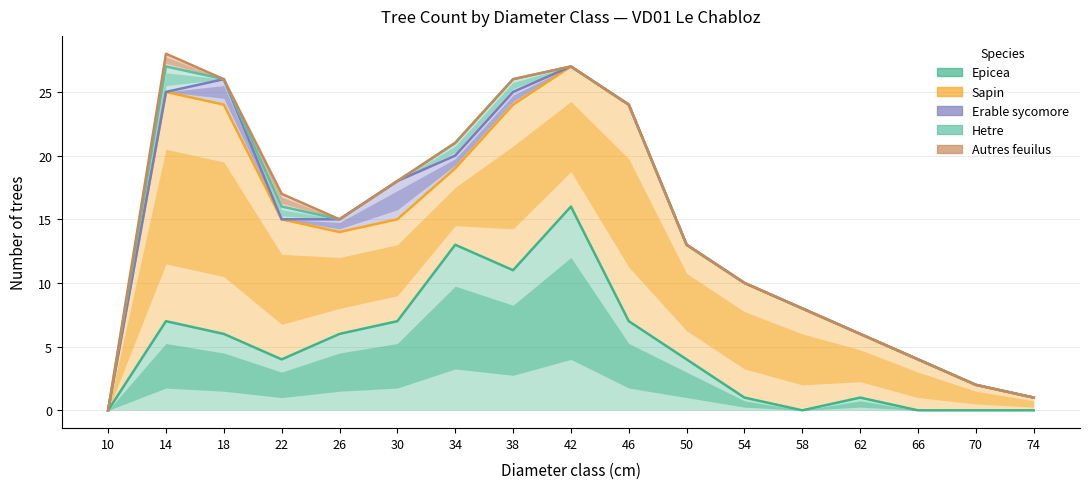

Reading left to right, extract all data points from this chart.

Epicea: 10=0	14=7	18=6	22=4	26=6	30=7	34=13	38=11	42=16	46=7	50=4	54=1	58=0	62=1	66=0	70=0	74=0
Sapin: 10=0	14=18	18=18	22=11	26=8	30=8	34=6	38=13	42=11	46=17	50=9	54=9	58=8	62=5	66=4	70=2	74=1
Erable sycomore: 10=0	14=0	18=2	22=0	26=1	30=3	34=1	38=1	42=0	46=0	50=0	54=0	58=0	62=0	66=0	70=0	74=0
Hetre: 10=0	14=2	18=0	22=1	26=0	30=0	34=1	38=1	42=0	46=0	50=0	54=0	58=0	62=0	66=0	70=0	74=0
Autres feuilus: 10=0	14=1	18=0	22=1	26=0	30=0	34=0	38=0	42=0	46=0	50=0	54=0	58=0	62=0	66=0	70=0	74=0